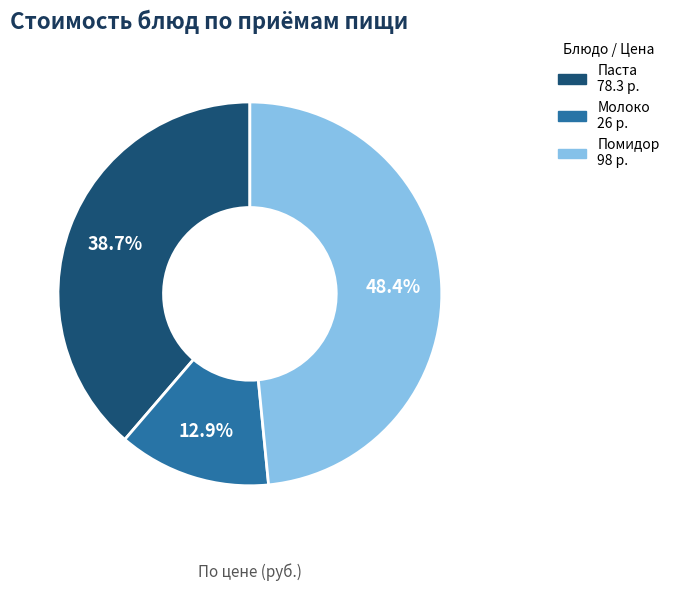

Is there a majority slice in this chart?

No